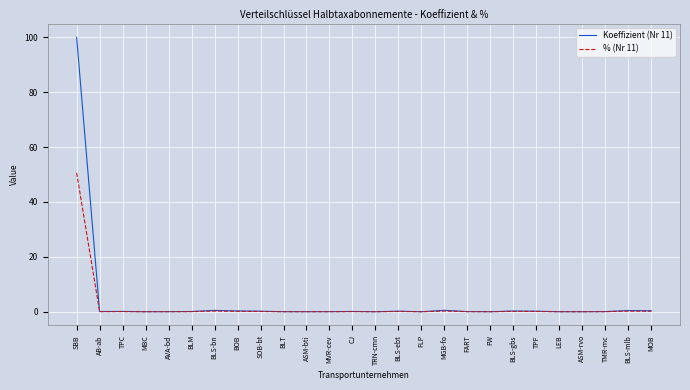

Is it true that % (Nr 11) equals 82.0 at SBB?

False